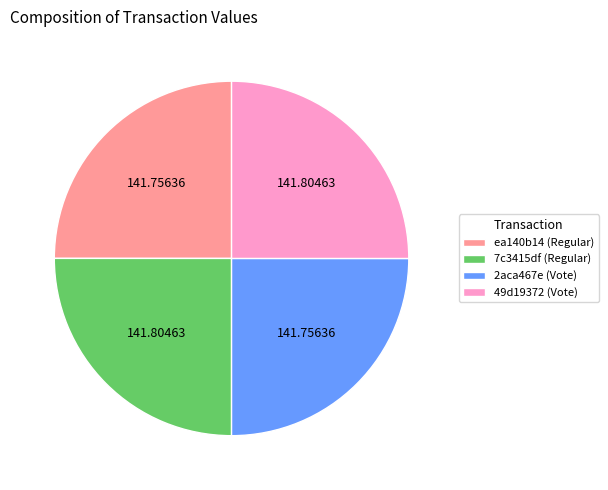

Is there a majority slice in this chart?

No